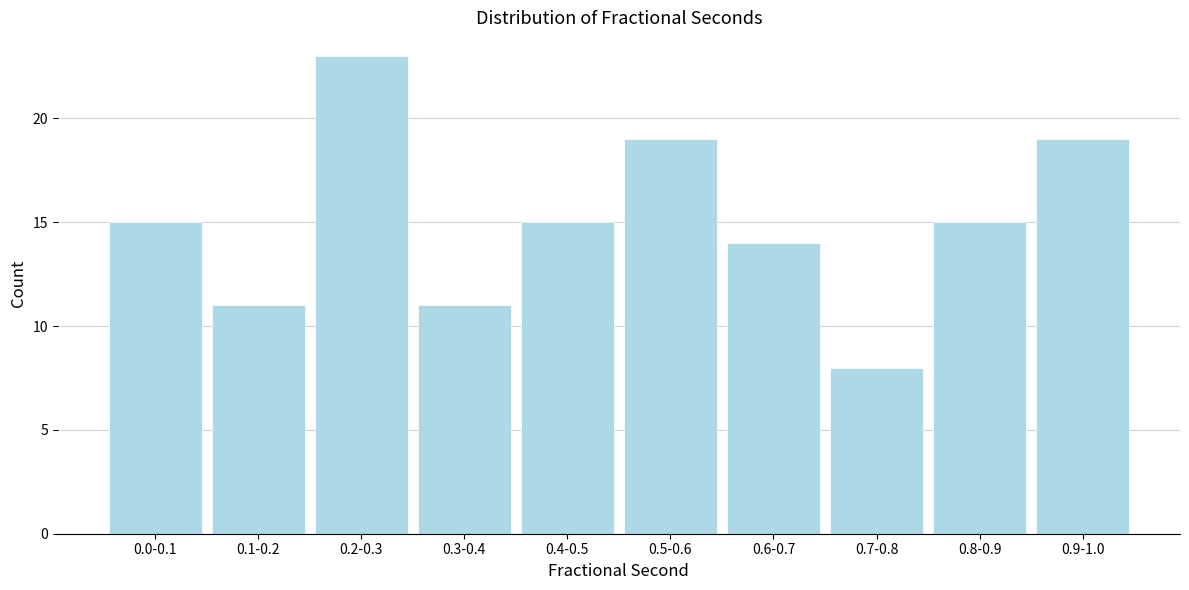

Reading left to right, transcribe all the data shown in this chart.

0.0-0.1=15	0.1-0.2=11	0.2-0.3=23	0.3-0.4=11	0.4-0.5=15	0.5-0.6=19	0.6-0.7=14	0.7-0.8=8	0.8-0.9=15	0.9-1.0=19